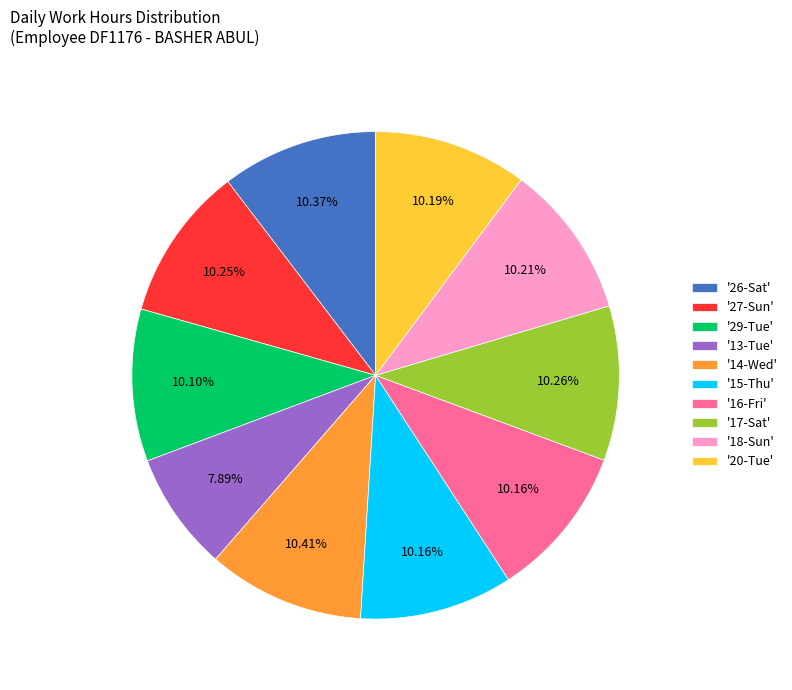

How many segments does this pie chart have?

10